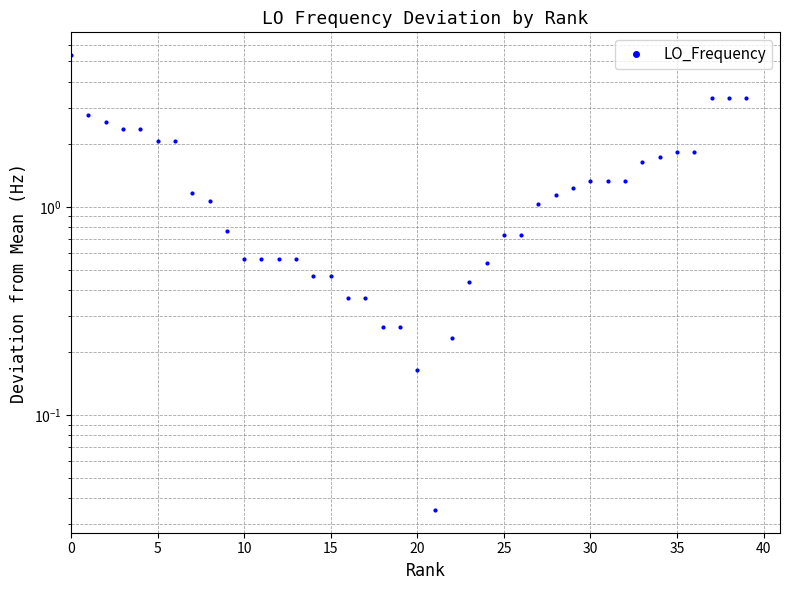

Reading right to left, transcribe all the data shown in this chart.

3.3	3.3	3.3	1.8	1.8	1.7	1.6	1.3	1.3	1.3	1.2	1.1	1.0	0.7	0.7	0.5	0.4	0.2	0.0	0.2	0.3	0.3	0.4	0.4	0.5	0.5	0.6	0.6	0.6	0.6	0.8	1.1	1.2	2.1	2.1	2.4	2.4	2.6	2.8	5.4